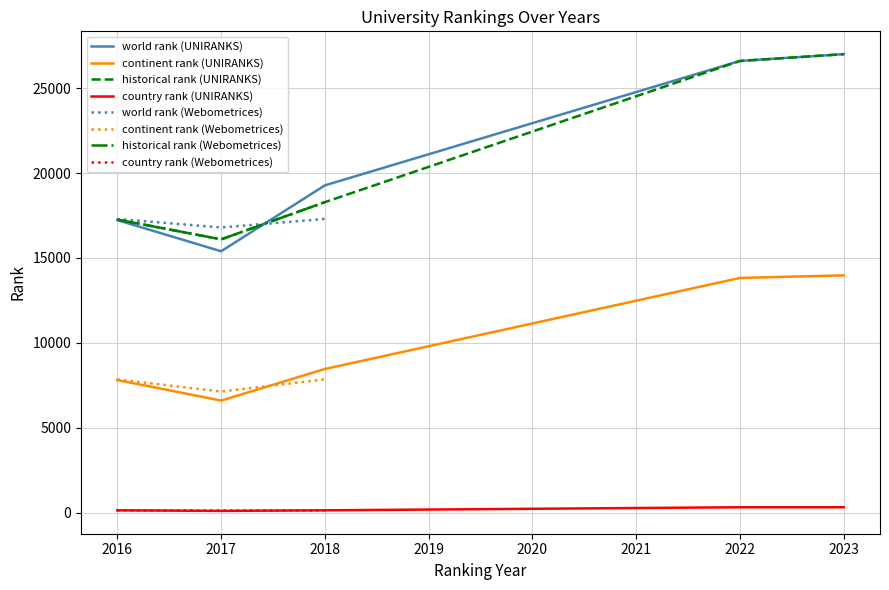

At which category does the chart reach its minimum across all series?

2017